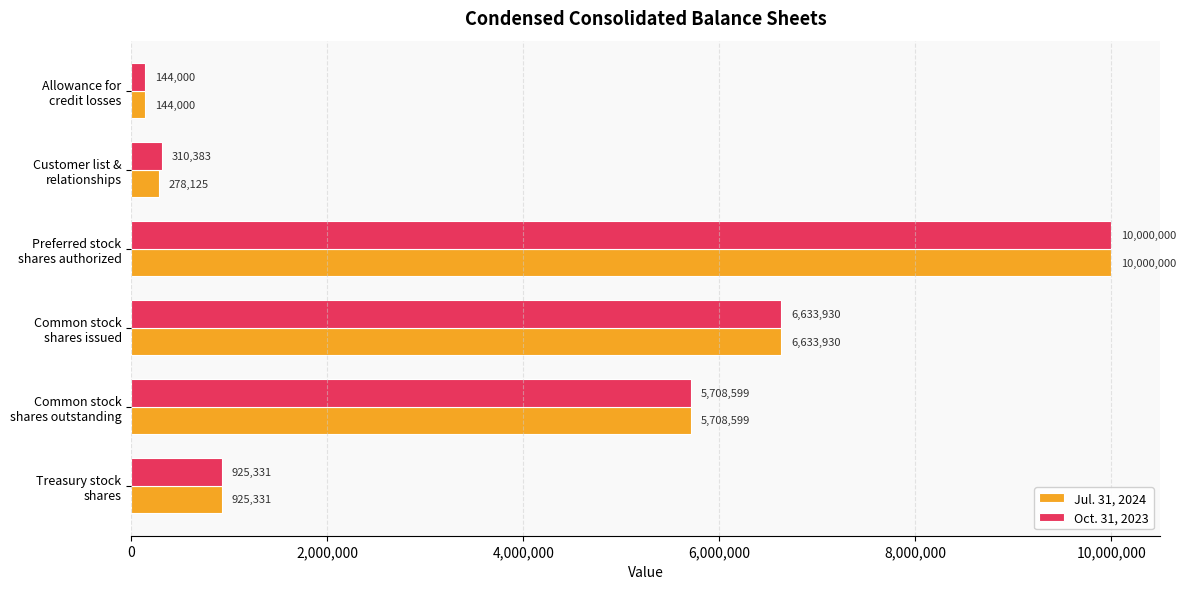

What is the difference between the second highest and second lowest values in the Oct. 31, 2023 series?

6323547